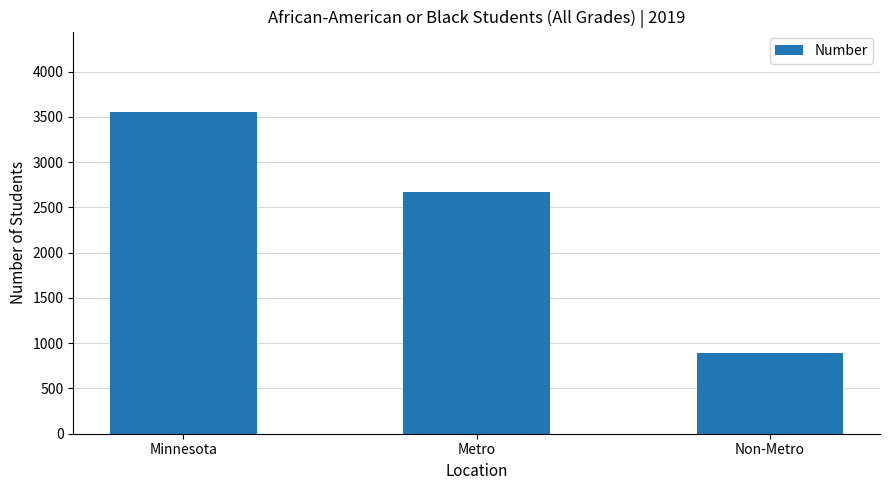

What is the difference between the maximum and second lowest values?

888